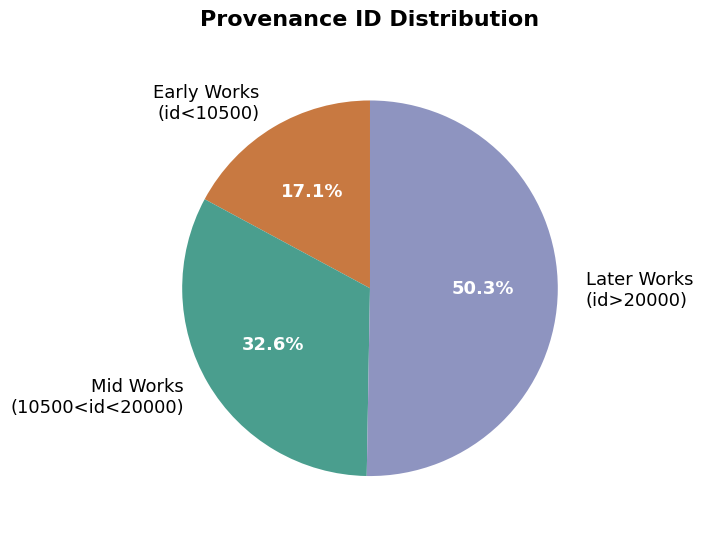

Rank the categories by value from highest to lowest.

Later Works (id>20000), Mid Works (10500<id<20000), Early Works (id<10500)